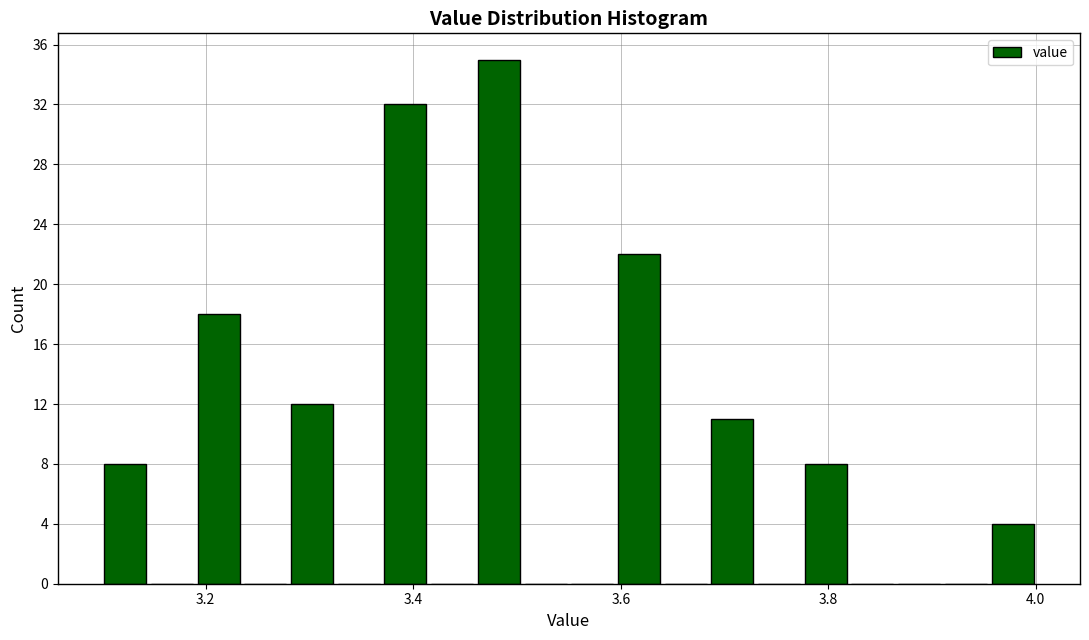

Around what value on the x-axis is the tallest bar? Give the approximate position of its centre, as read against the axis.

3.48